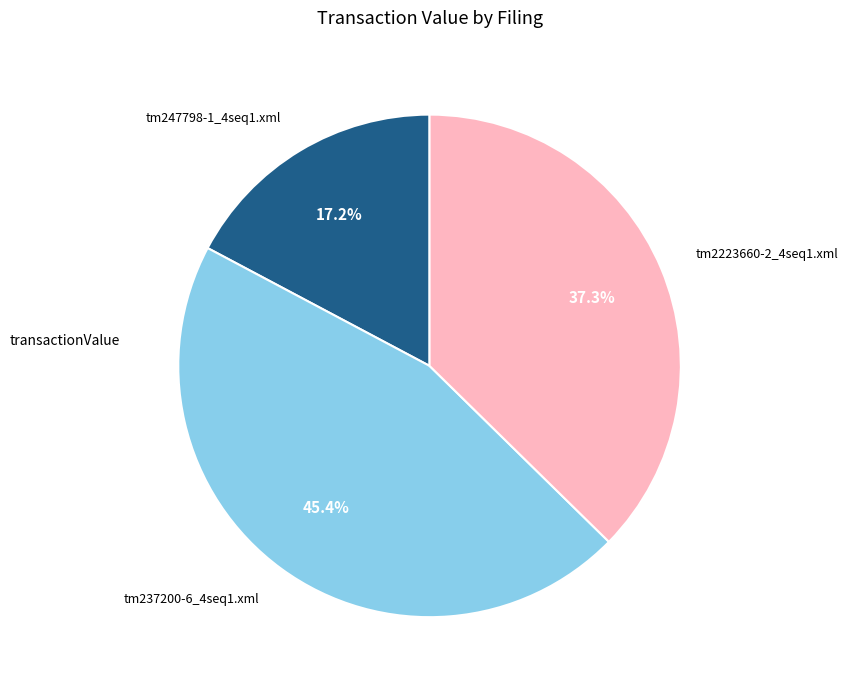

Is there a majority slice in this chart?

No